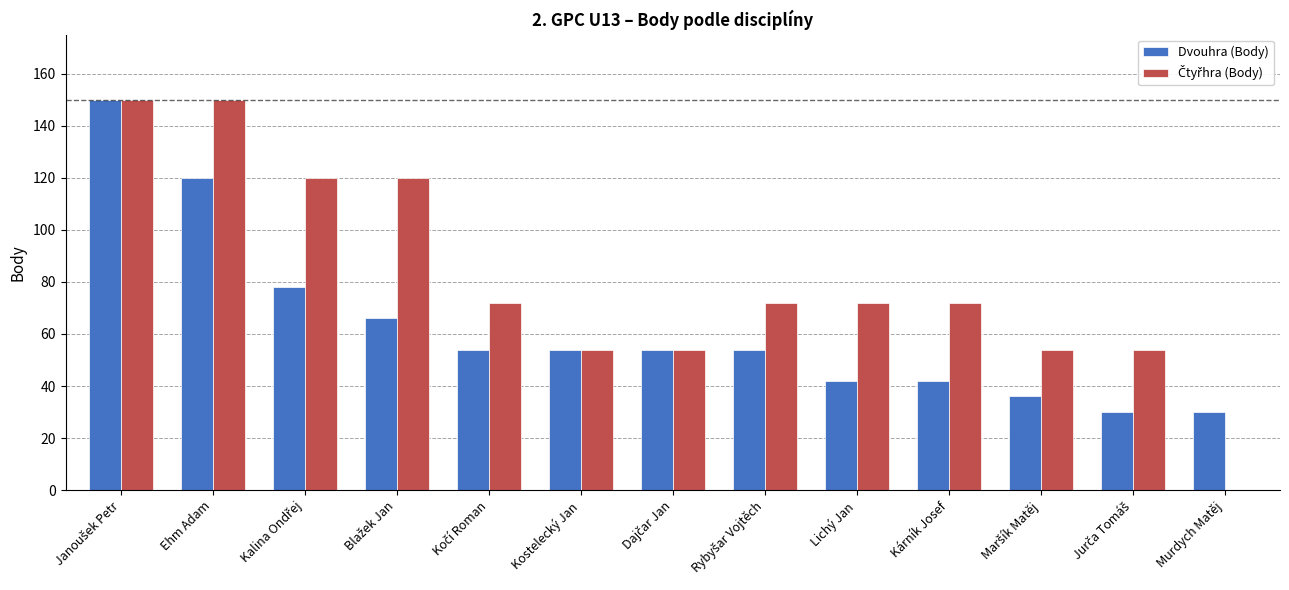

Does the chart contain stacked bars?

No